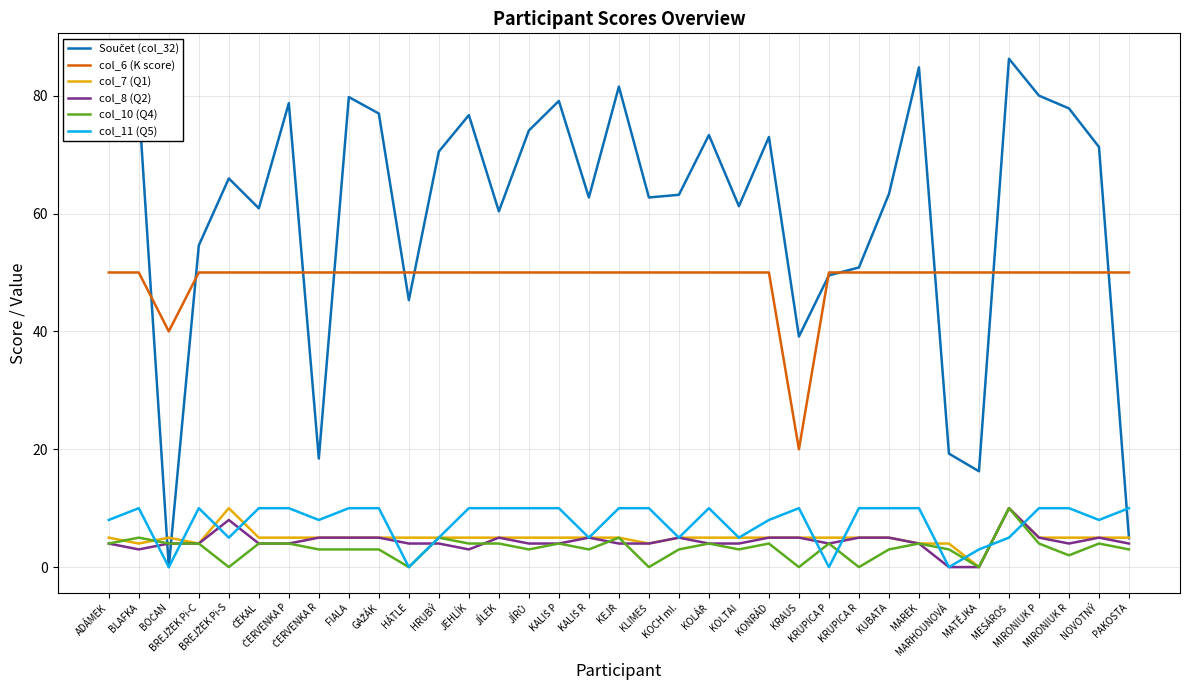

How many lines are shown in the chart?

6